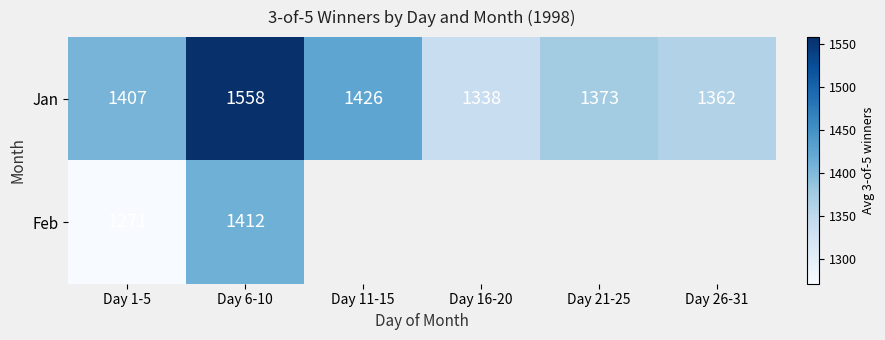

List the labels in order of Jan value, smallest first.

Day 16-20, Day 26-31, Day 21-25, Day 1-5, Day 11-15, Day 6-10